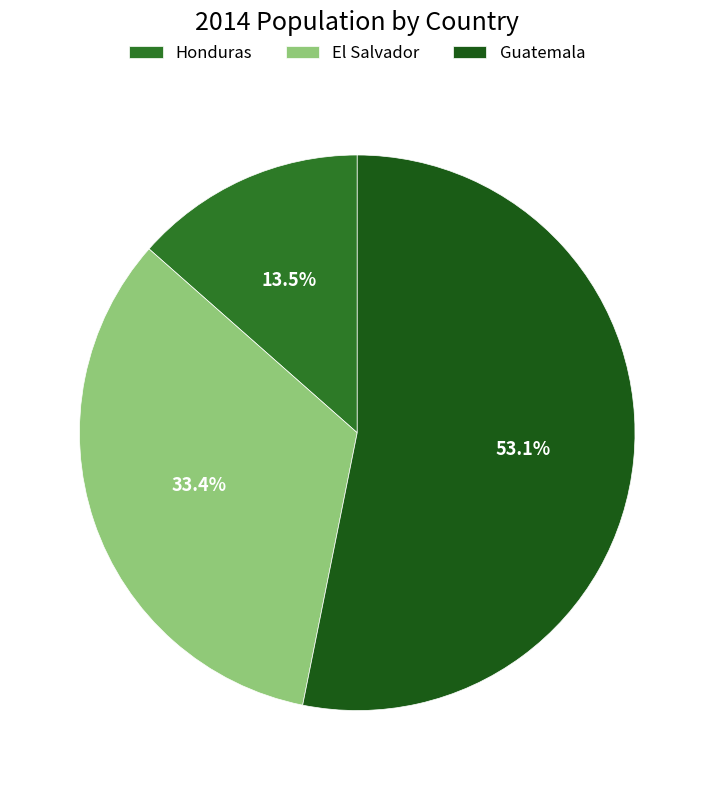

To the nearest percent, what is the average slice percentage?

33%